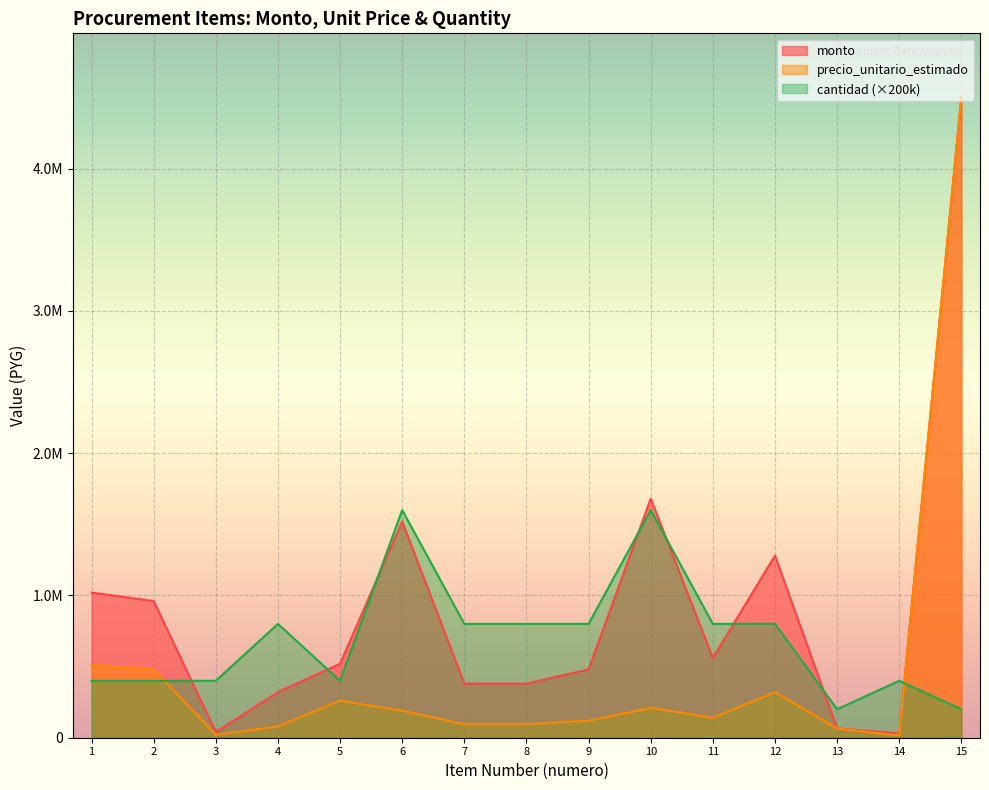

At 8, list the series in order from smallest to largest.

precio_unitario_estimado, monto, cantidad (×200k)